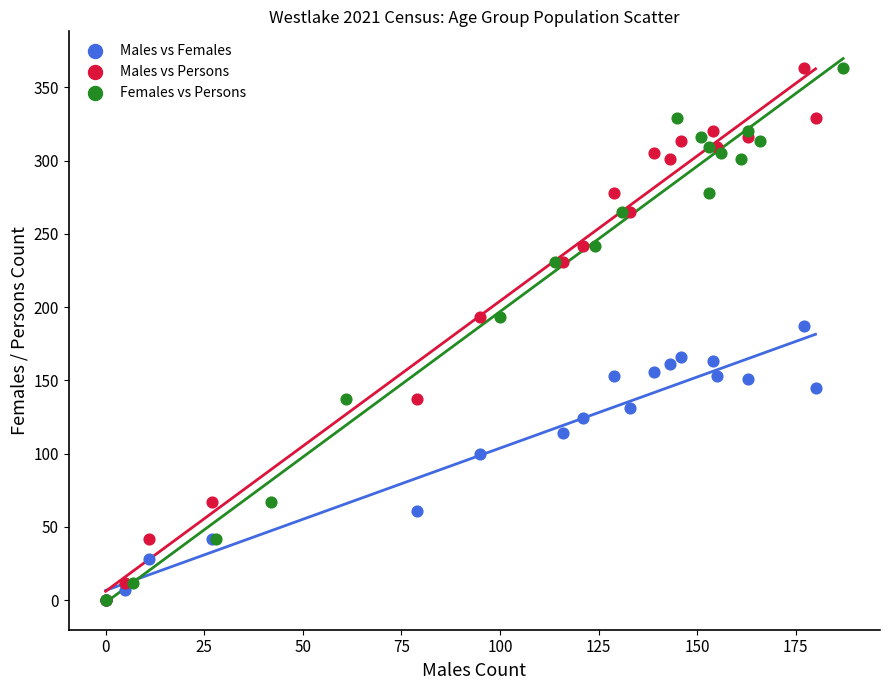

What are all the series names shown in the legend?

Males vs Females, Males vs Persons, Females vs Persons